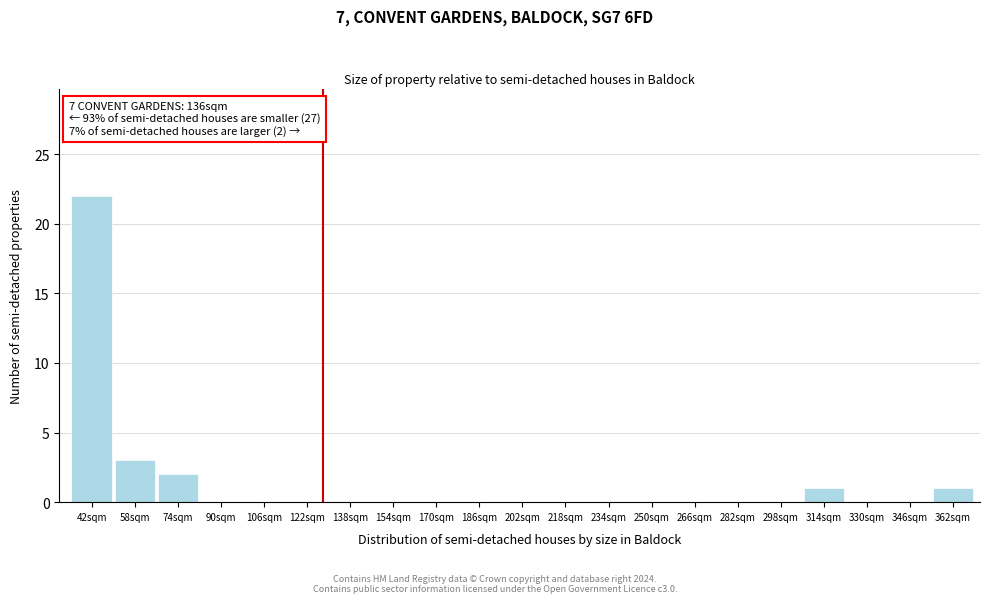

Reading left to right, list all the values displayed in this chart.

42sqm=22	58sqm=3	74sqm=2	90sqm=0	106sqm=0	122sqm=0	138sqm=0	154sqm=0	170sqm=0	186sqm=0	202sqm=0	218sqm=0	234sqm=0	250sqm=0	266sqm=0	282sqm=0	298sqm=0	314sqm=1	330sqm=0	346sqm=0	362sqm=1